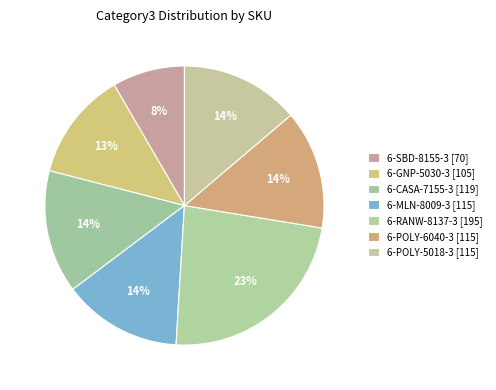

What percentage is NOT represented by 6-RANW-8137-3?

76.6%